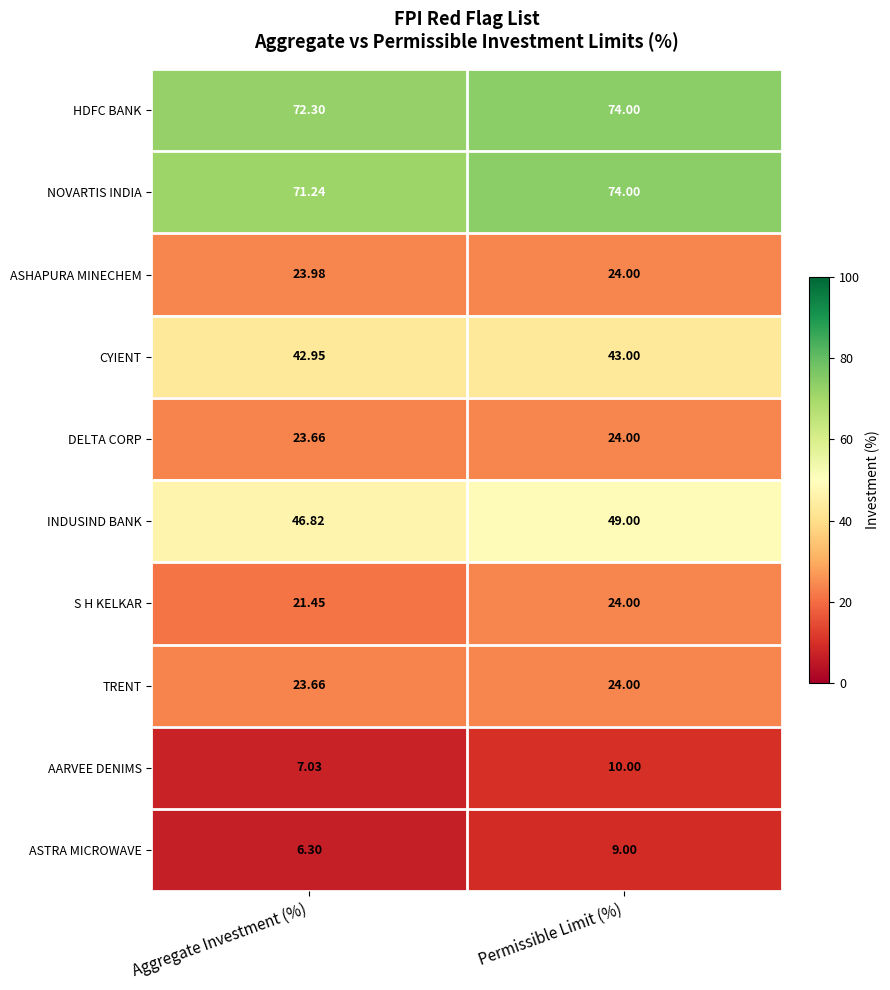

Between Aggregate Investment (%) and Permissible Limit (%), which series saw the biggest shift?

AARVEE DENIMS